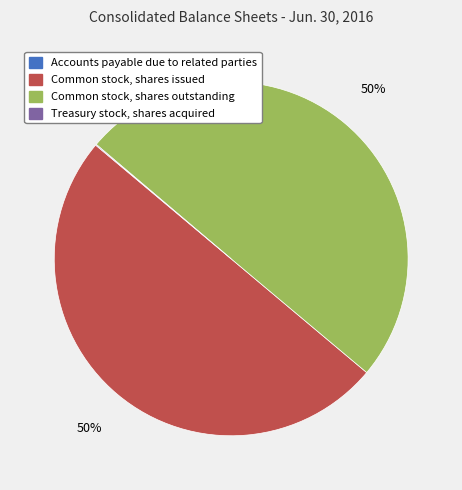

To the nearest percent, what percentage of the pie is Common stock, shares issued?

50%